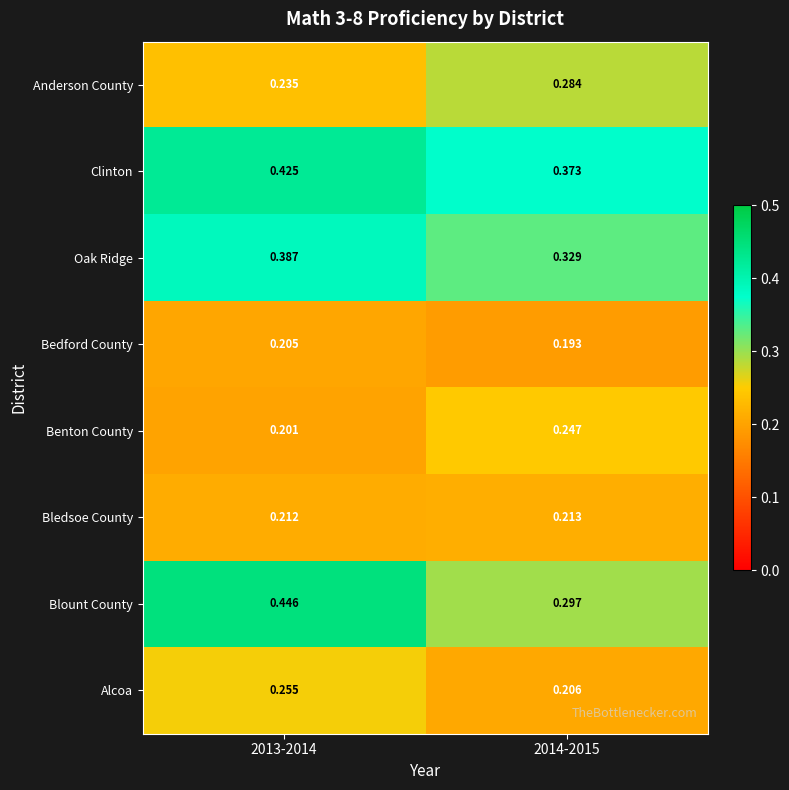

Between 2013-2014 and 2014-2015, which series saw the biggest shift?

Blount County